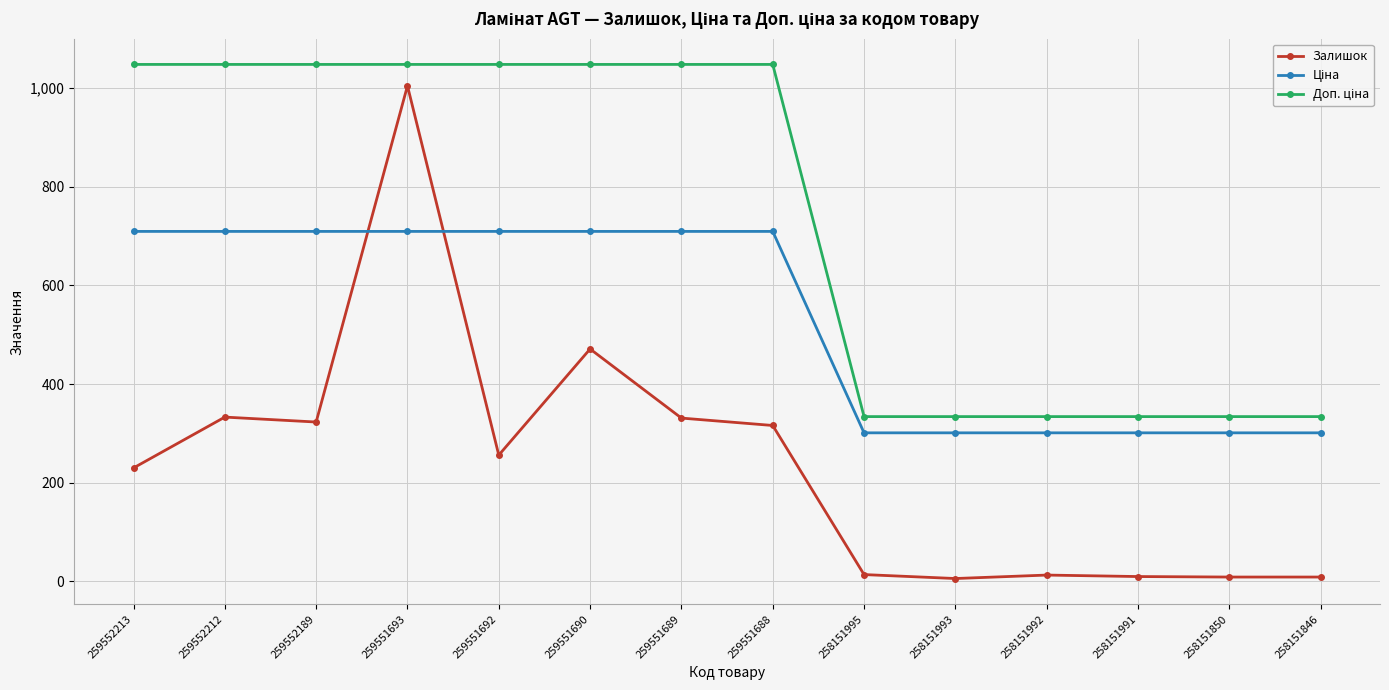

At how many categories does at least one series exceed 561?

8